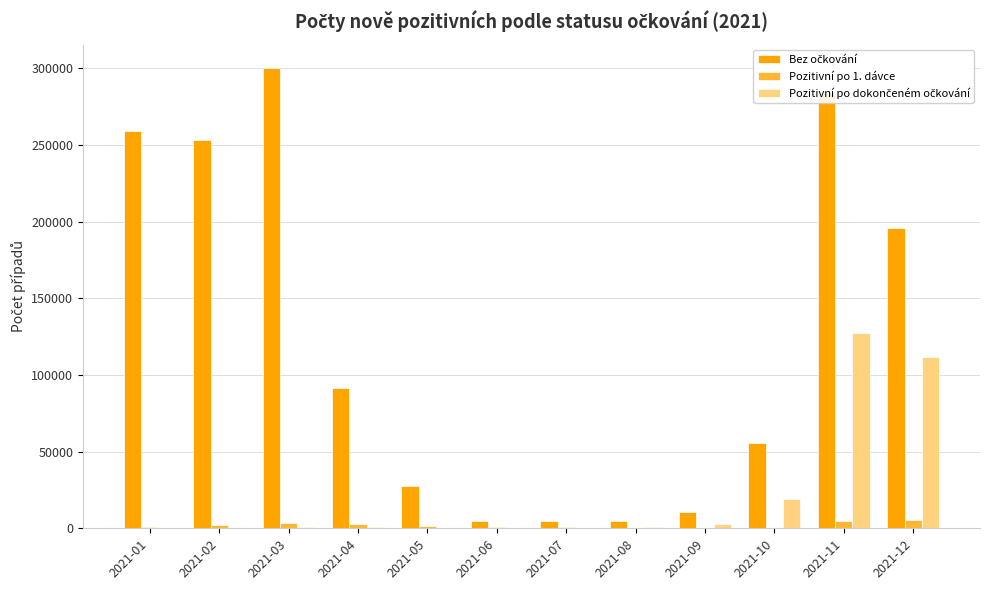

What is the greatest value displayed?

300353